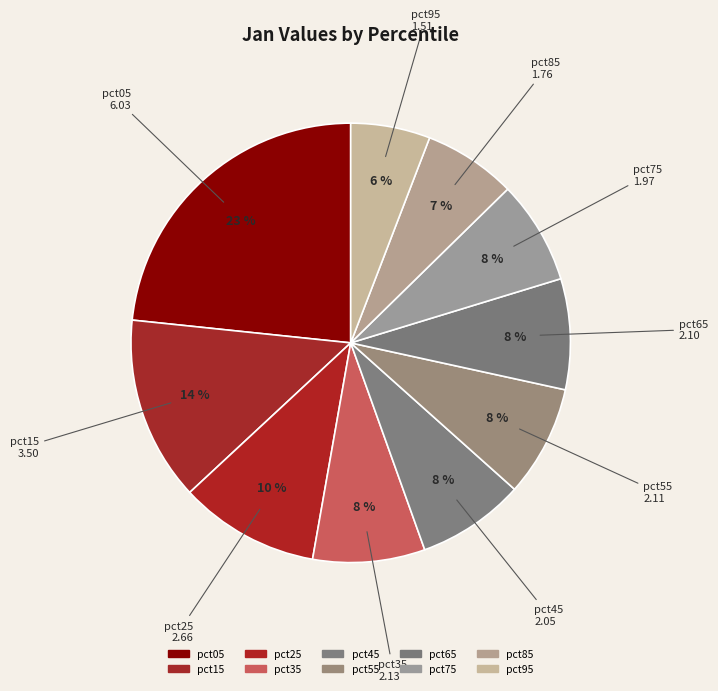

Rank the categories by value from highest to lowest.

pct05, pct15, pct25, pct35, pct55, pct65, pct45, pct75, pct85, pct95